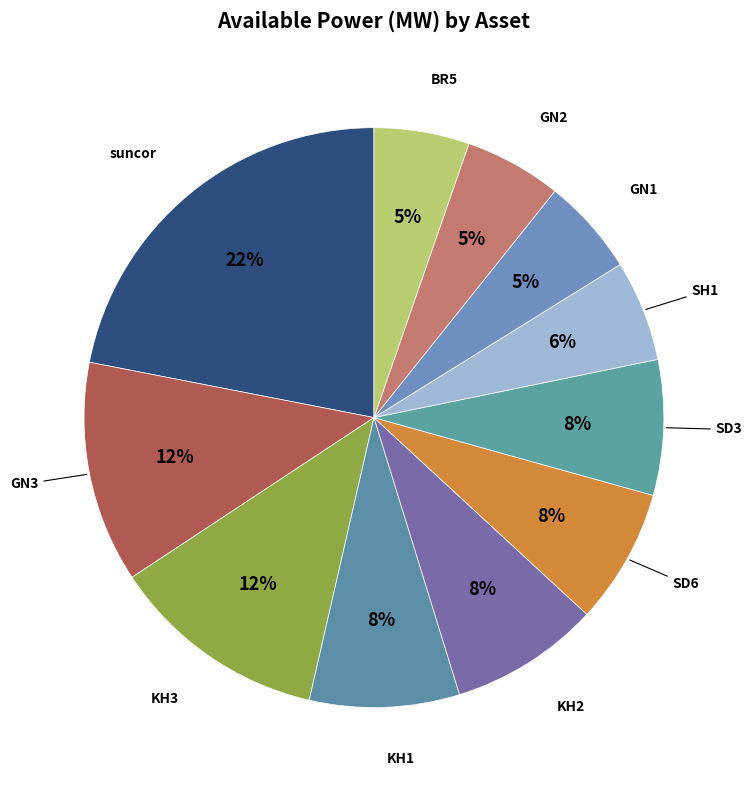

Count the number of slices in the pie.

11